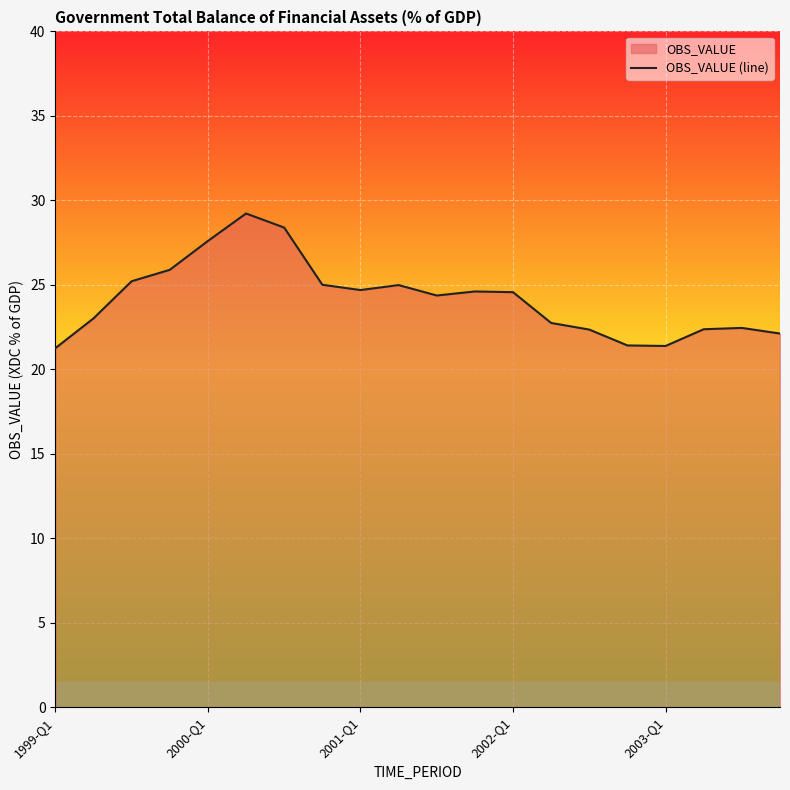

What is the difference between the maximum and minimum values?

8.0